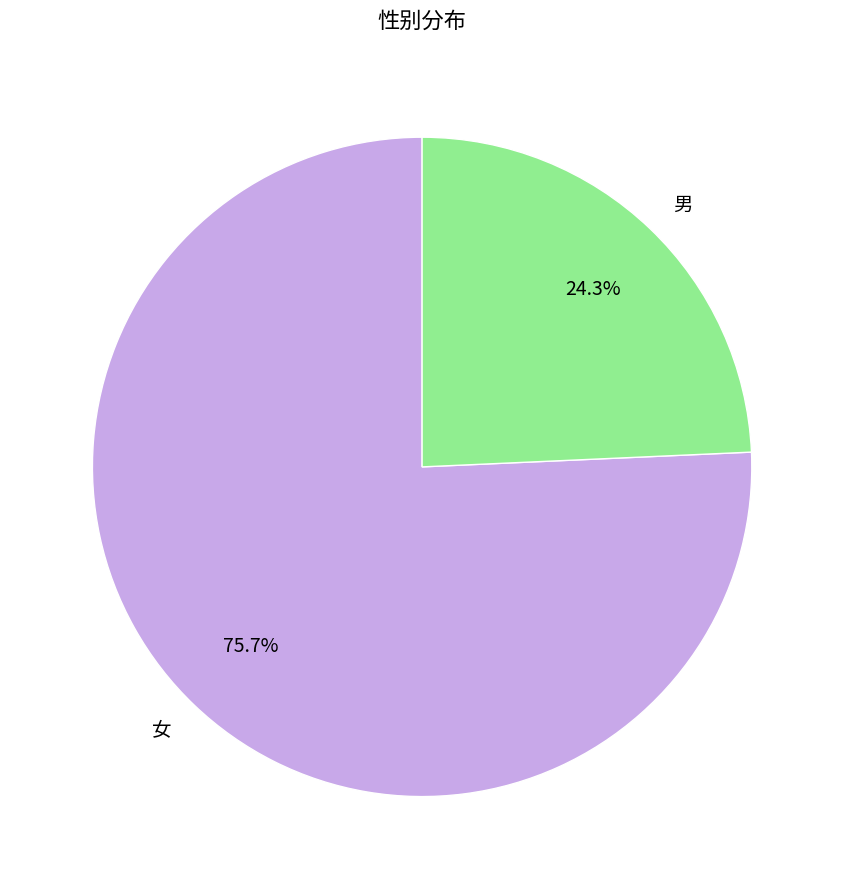

To the nearest percent, what is the average slice percentage?

50%